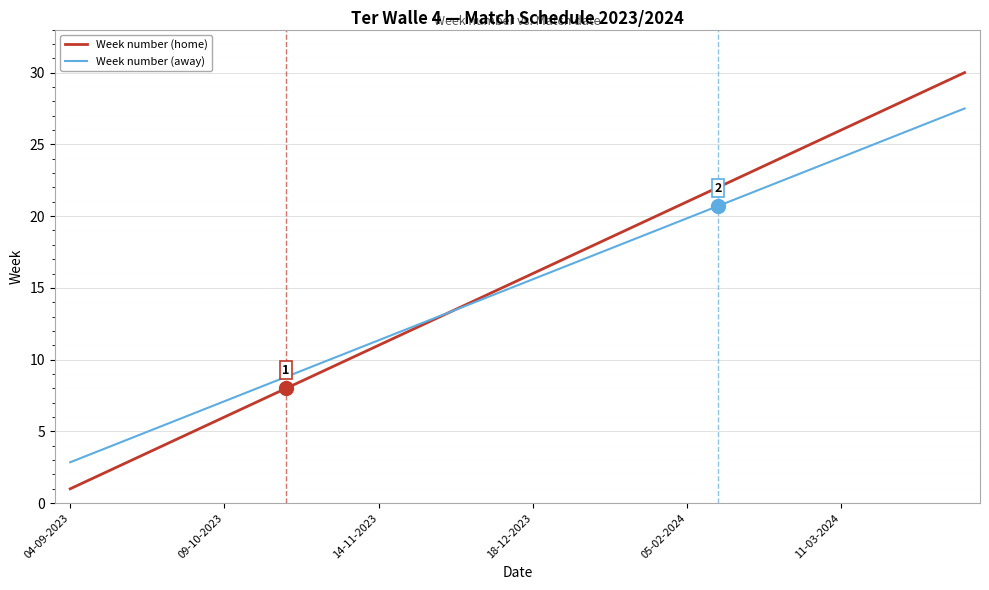

List the series in order of their peak value, lowest first.

Week number (away), Week number (home)